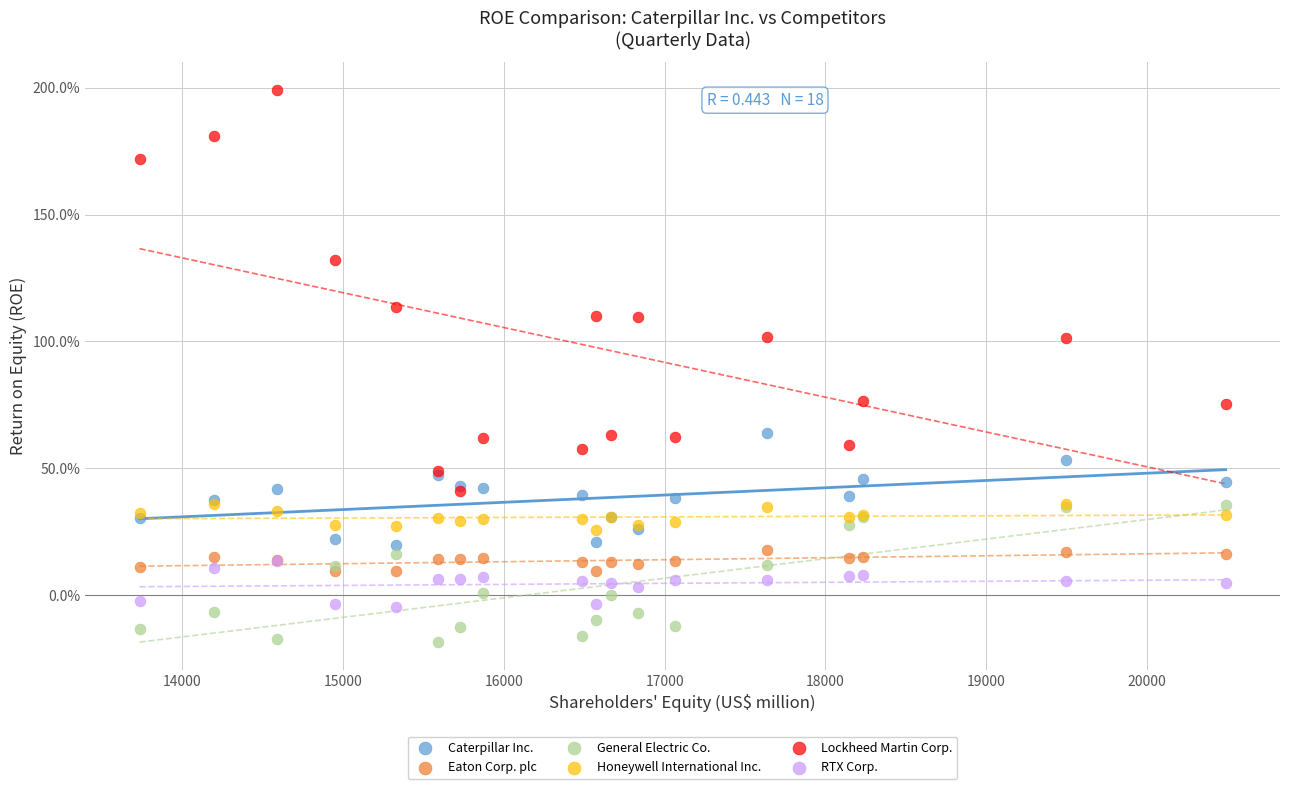

Which series contains the highest Y value?

Lockheed Martin Corp.